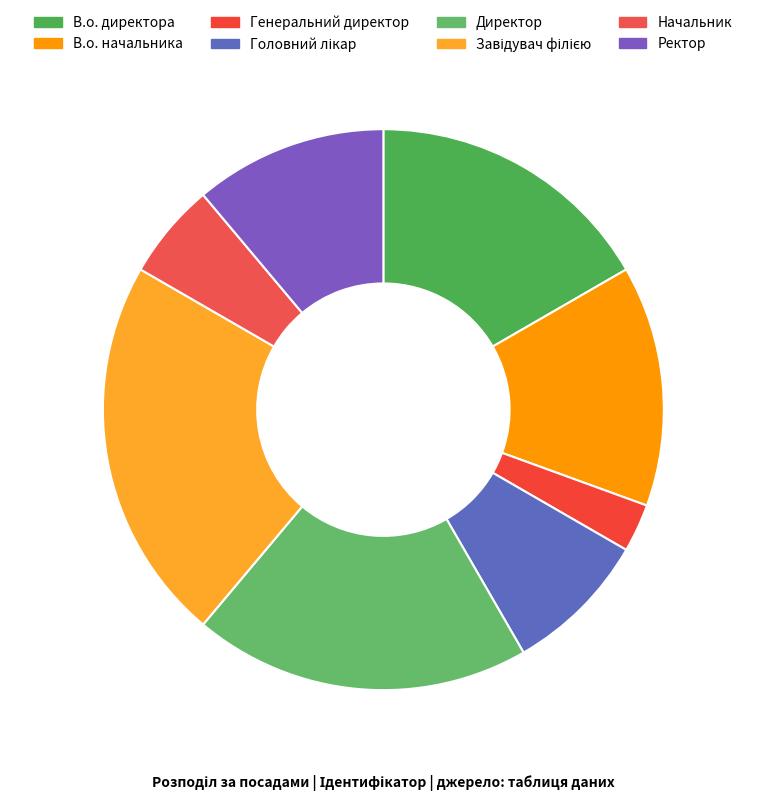

Is it true that Завідувач філією is 16% of the pie?

False